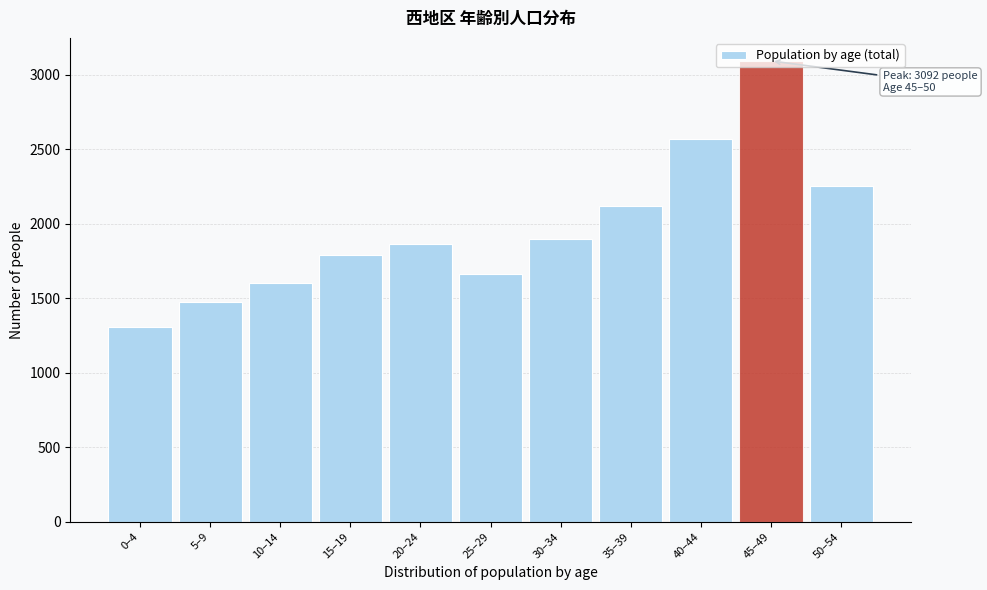

What is the label of the 5th bar from the right?

30–34